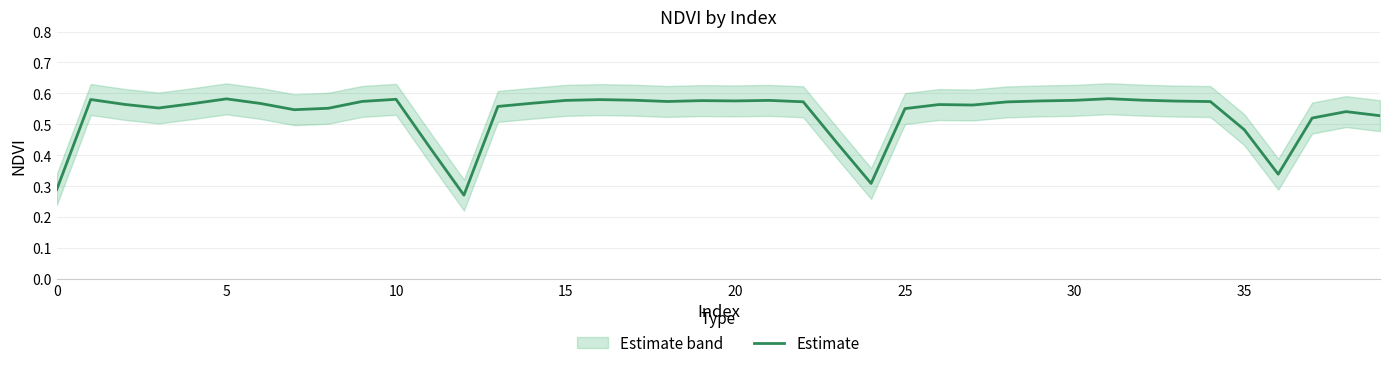

How many lines are shown in the chart?

1